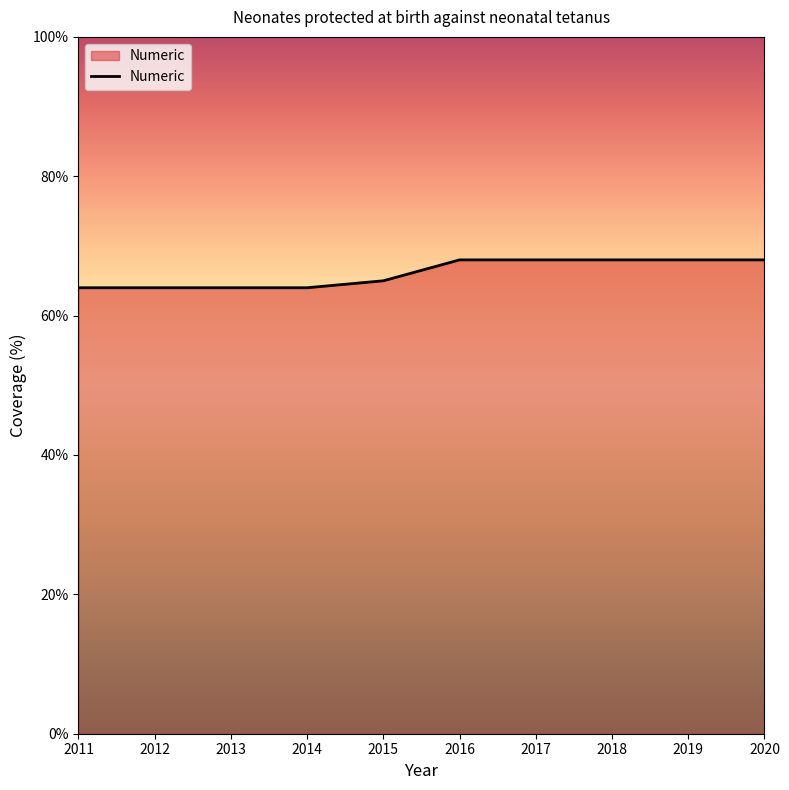

At which label is the value closest to 66?

2015